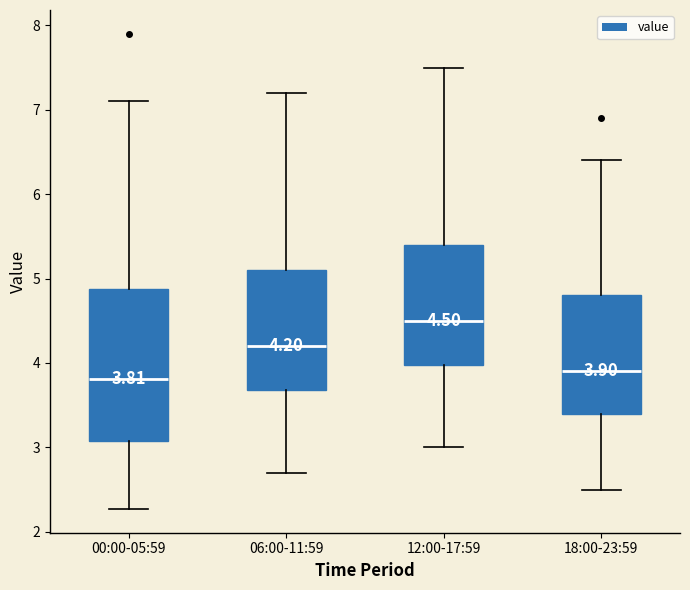

Comparing the boxes themselves (not the whiskers), which one is the tallest?

00:00-05:59